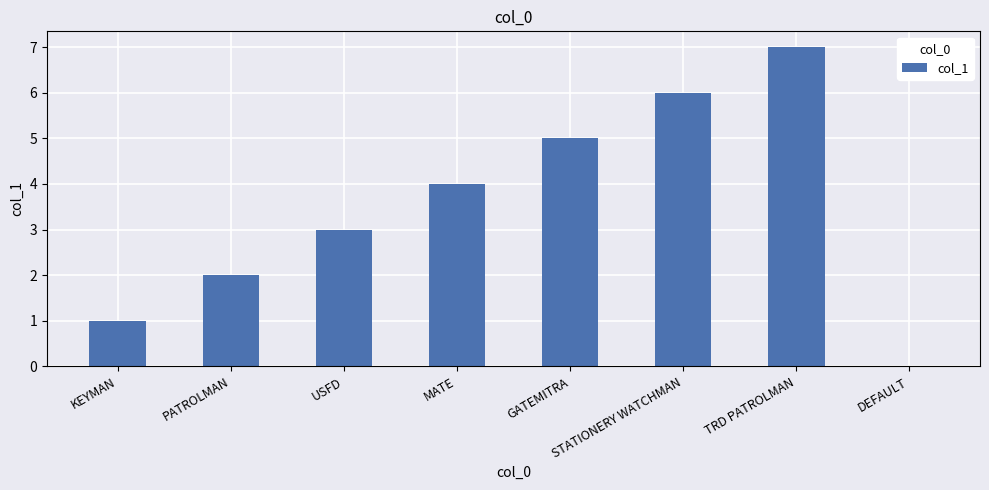

Approximately how many times larger is the value at GATEMITRA compared to USFD?

1.7